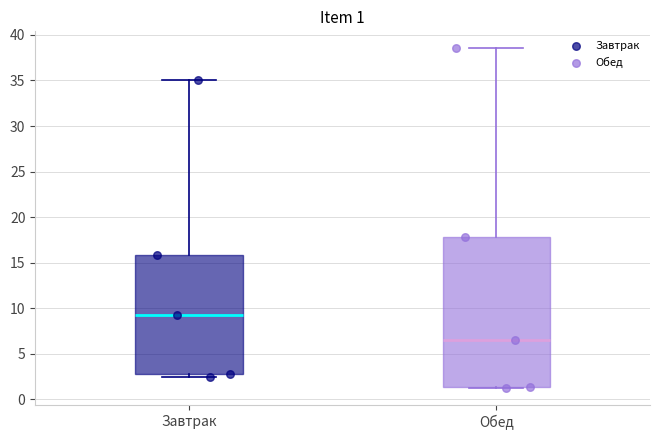

Which box's median line is the highest?

Завтрак